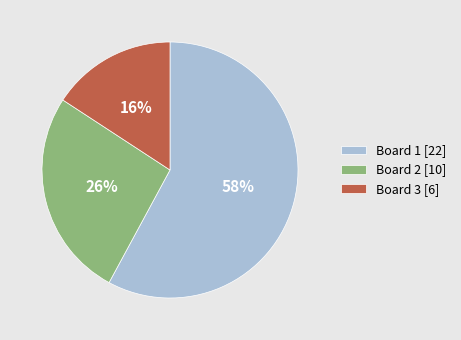

Combined, do Board 3 [6] and Board 2 [10] account for over 50%?

No